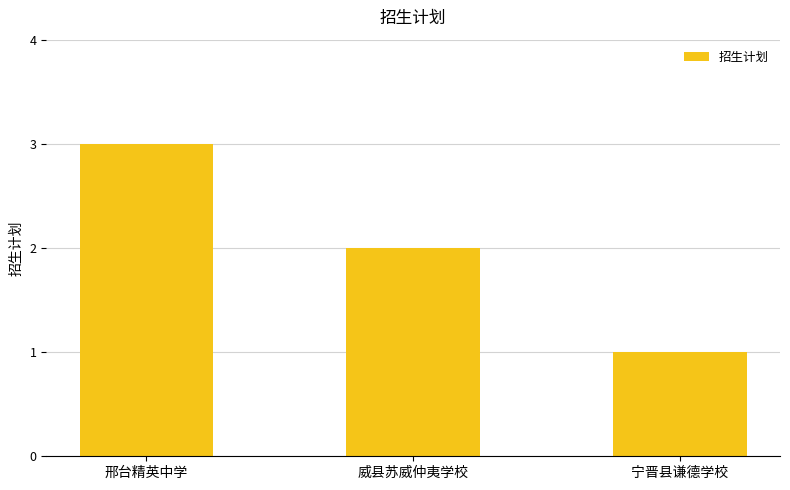

Reading left to right, what are all the values shown in this chart?

3	2	1